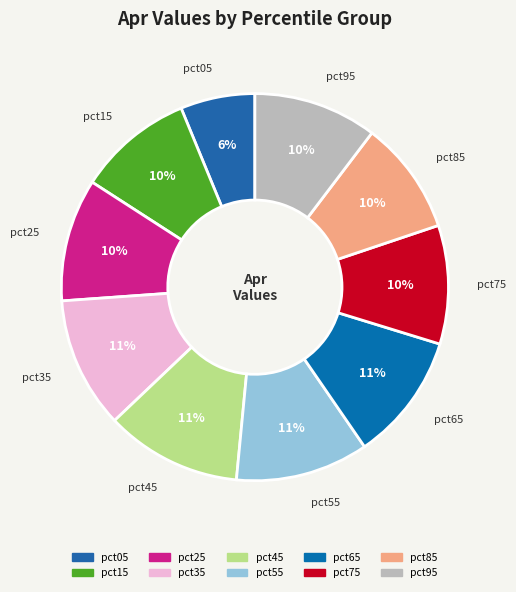

To the nearest percent, what portion does pct05 represent?

6%